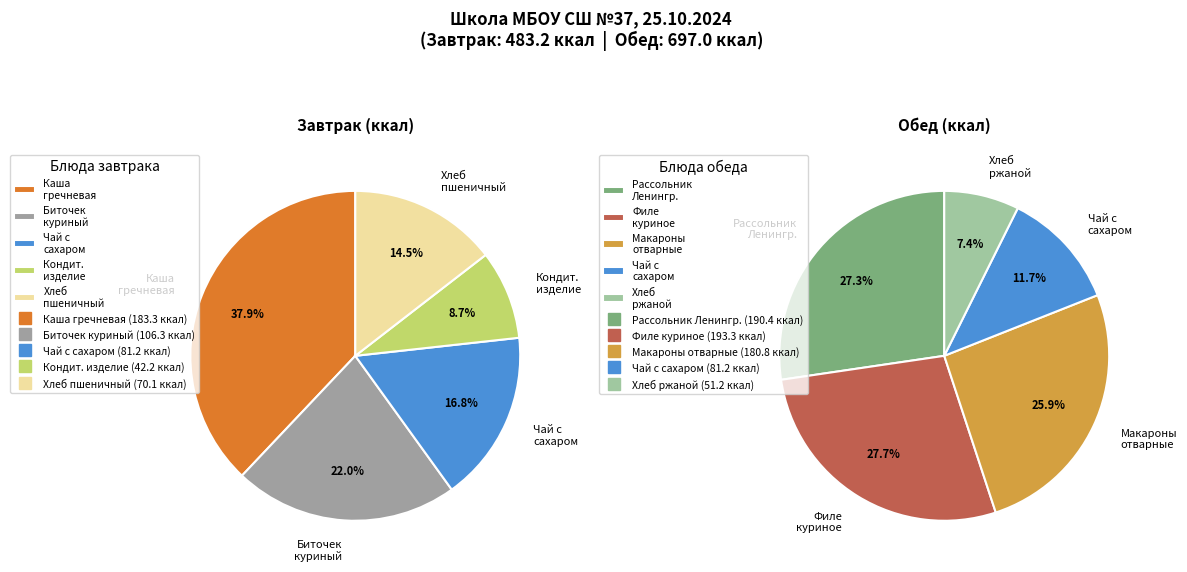

How many slices are in this pie chart?

10